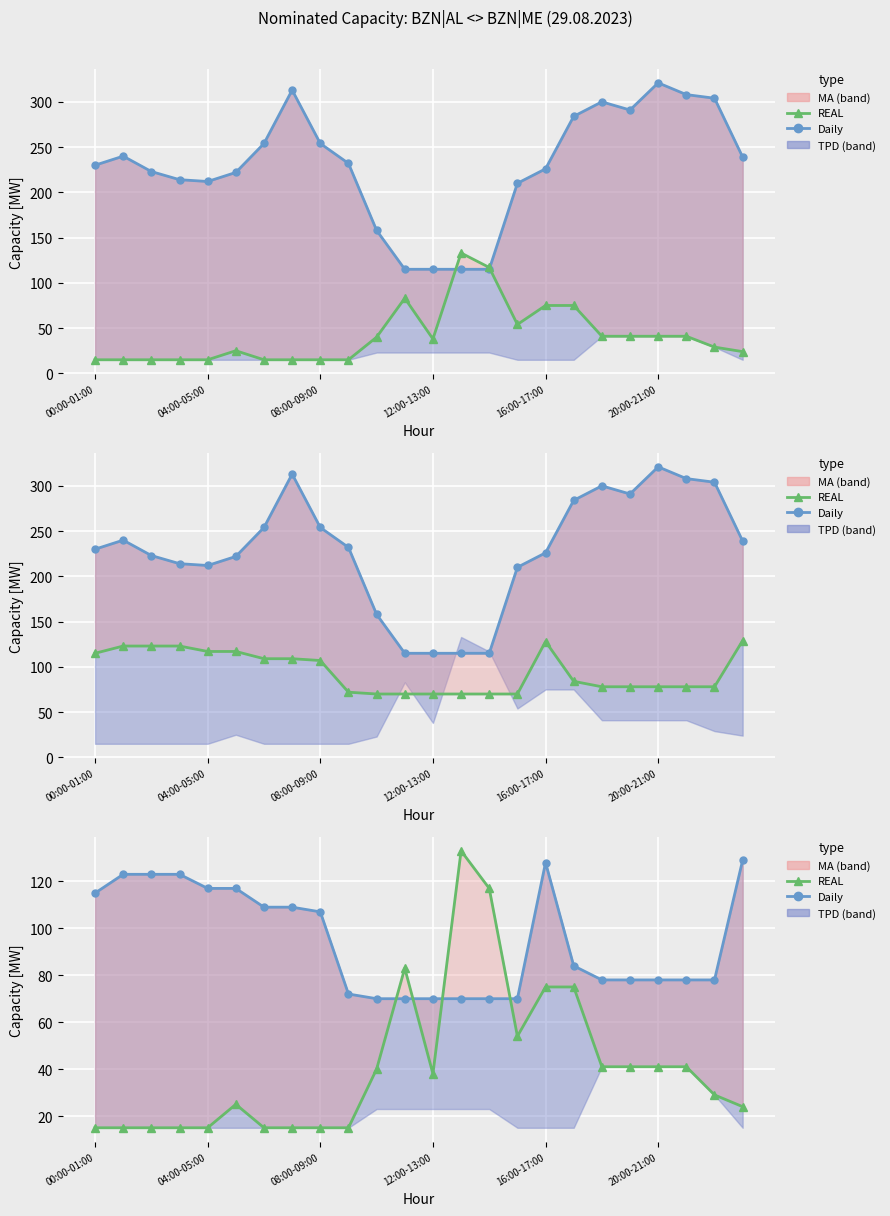

What is the difference between the maximum and minimum values in the Intraday AL>ME series?

118